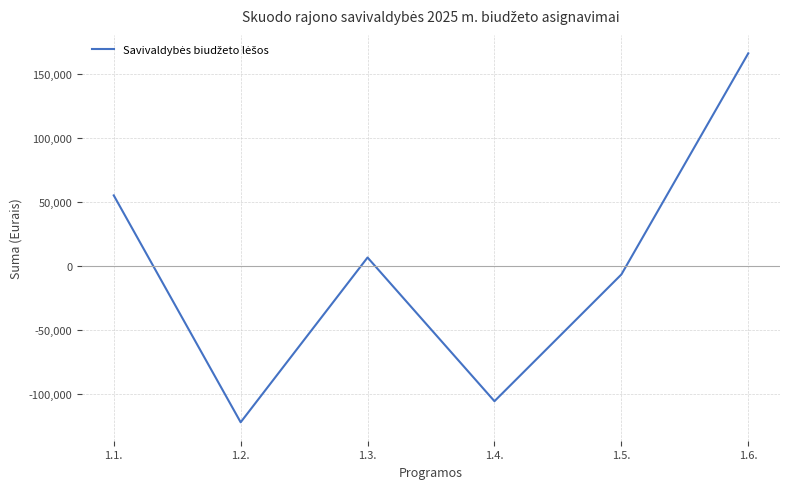

What is the maximum value shown in the chart?

166486